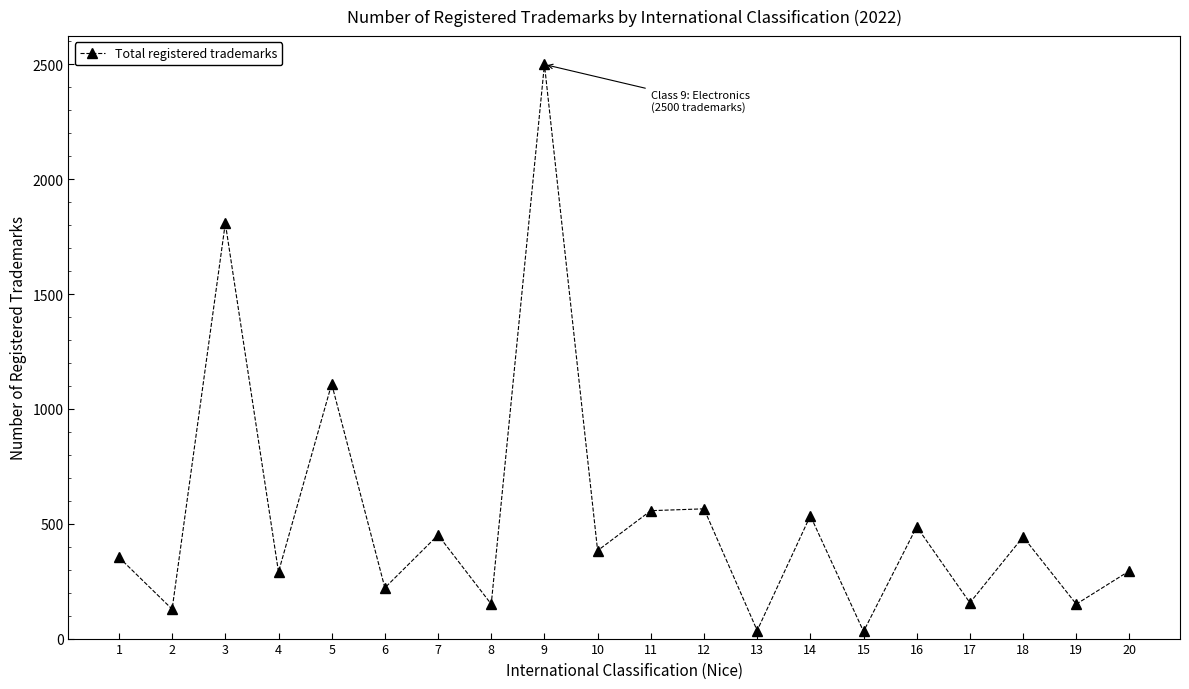

How many points are lower than both their immediate neighbors (excluding endpoints)?

9